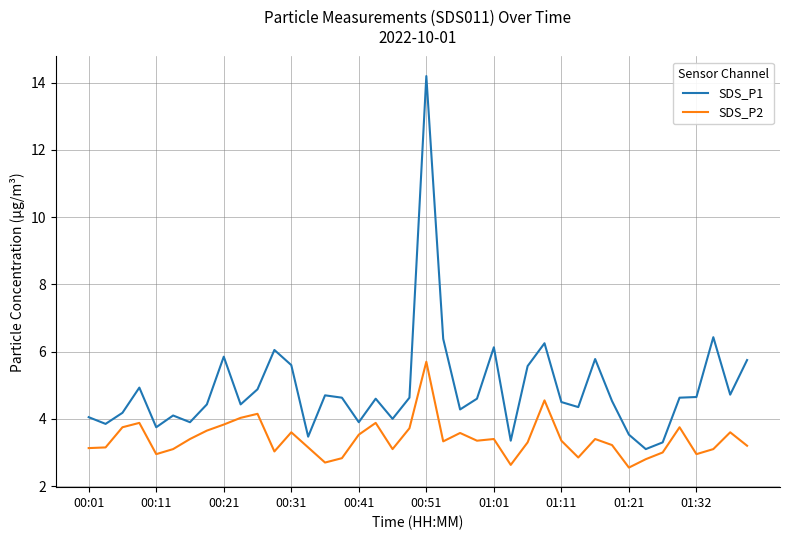

List the series in order of their peak value, highest first.

SDS_P1, SDS_P2